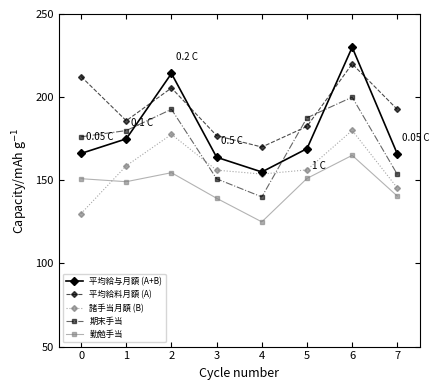

List the series in order of their peak value, lowest first.

勤勉手当, 諸手当月額 (B), 期末手当, 平均給料月額 (A), 平均給与月額 (A+B)